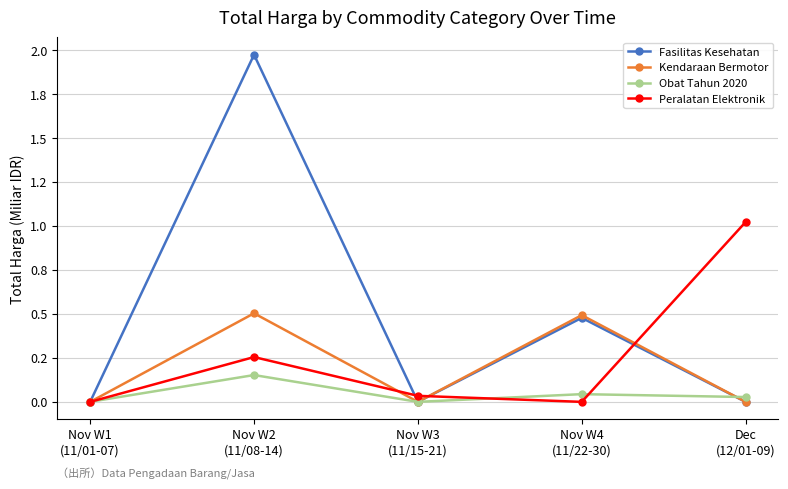

Rank the series at Nov W2
(11/08-14) from lowest to highest value.

Obat Tahun 2020, Peralatan Elektronik, Kendaraan Bermotor, Fasilitas Kesehatan